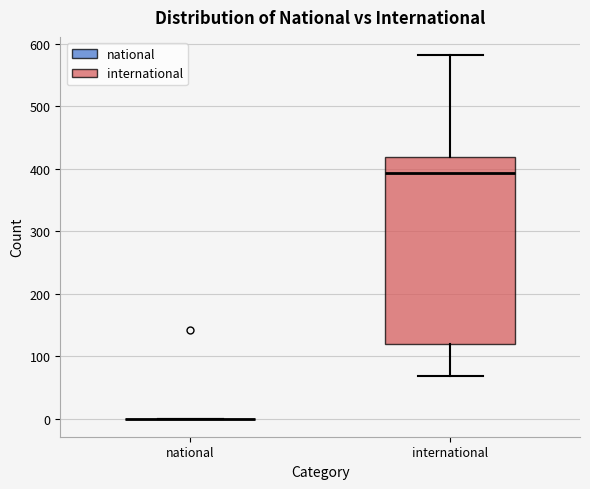

Where is the upper edge of the box for international on the y-axis? The values are not printed on the chart, so give them approximately, as read against the axis.

420